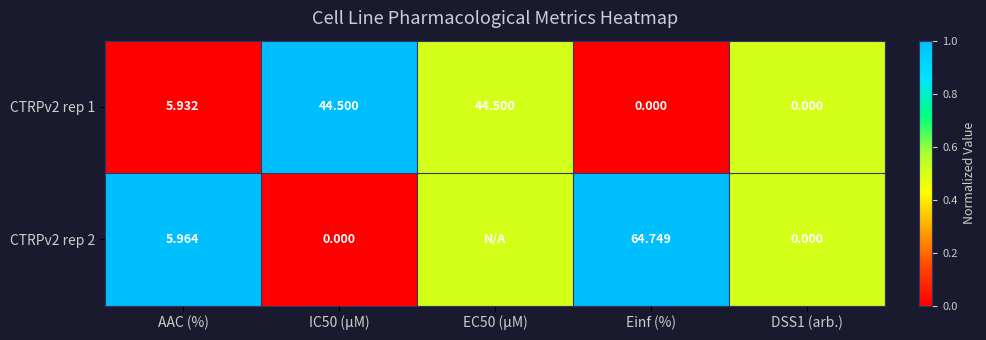

How many positive values does the CTRPv2 rep 1 series have?

3